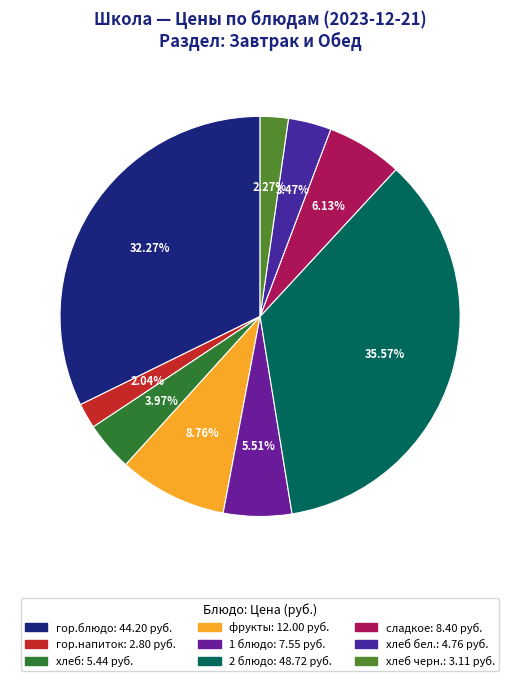

Count the number of slices in the pie.

9